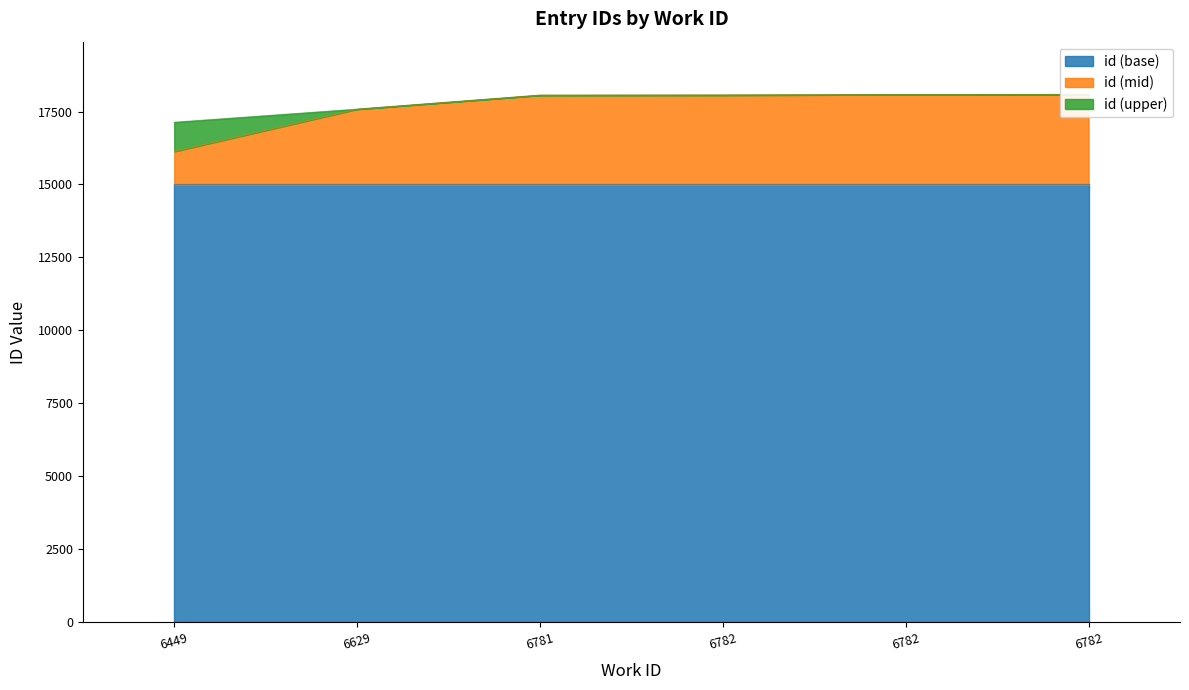

The value at 6782 is 9883. True or false?

False